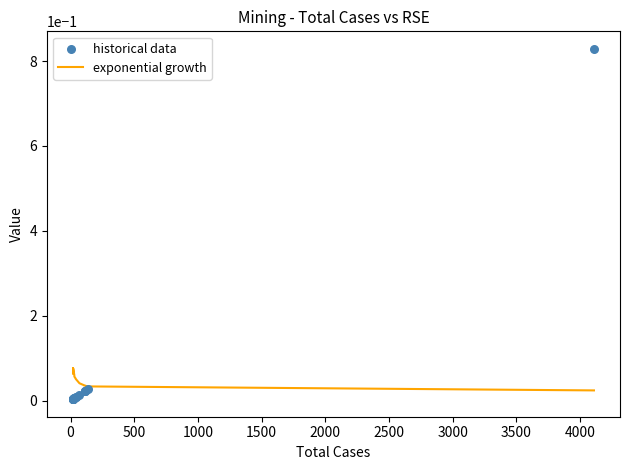

Which series has the largest total across all categories?

exponential growth